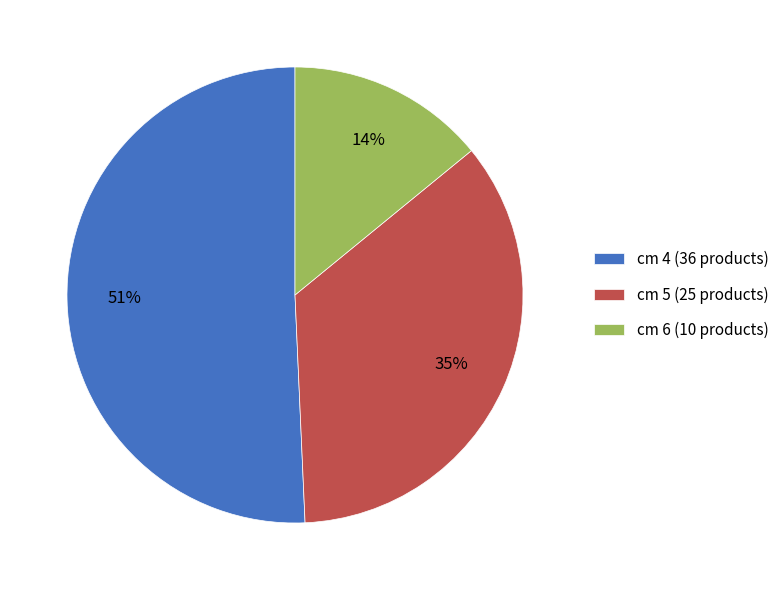

Which has a higher value, cm 4 or cm 5?

cm 4